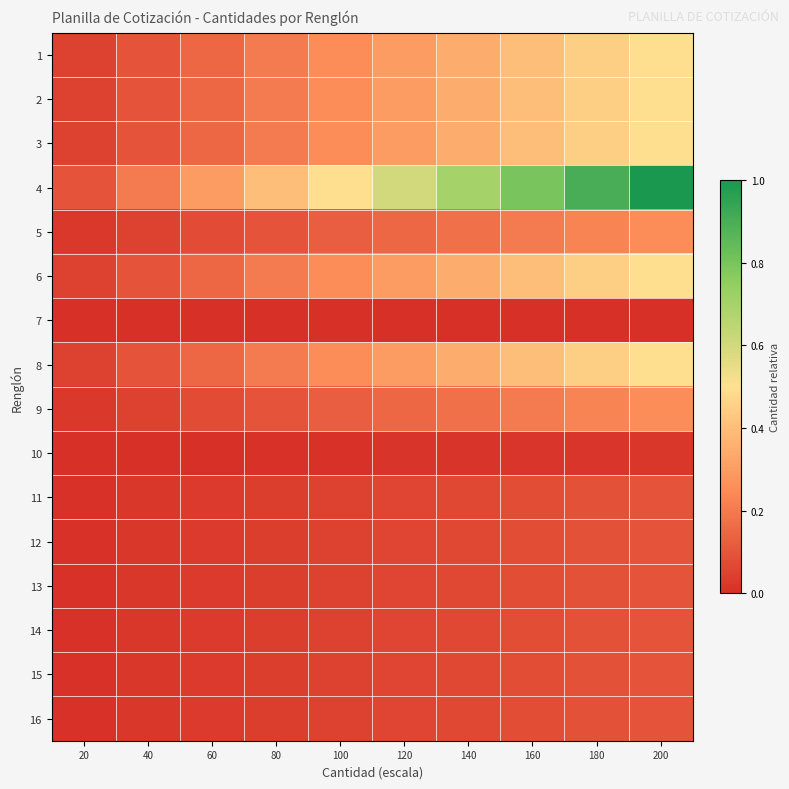

What is the total value across all series at 120?

2.8